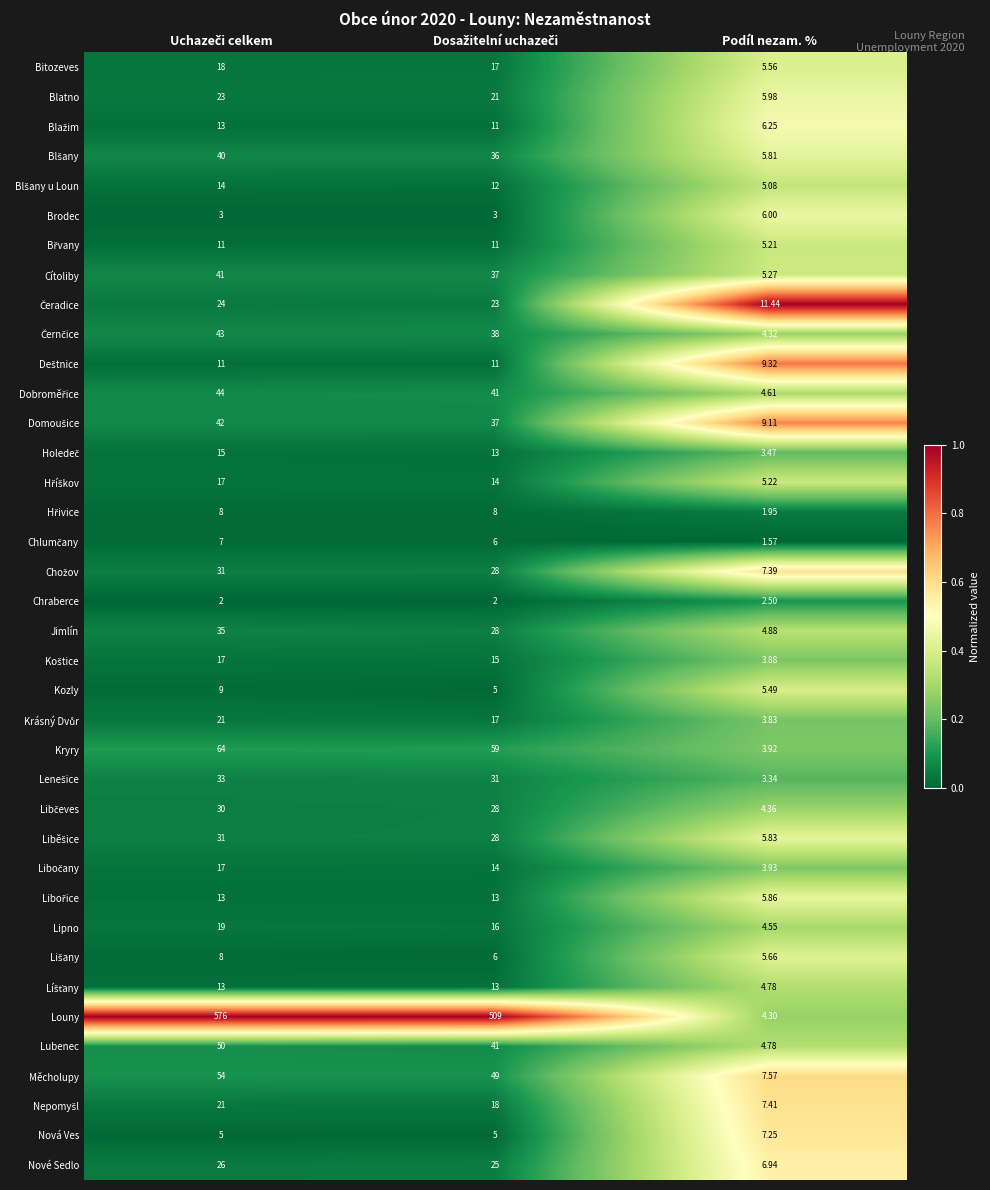

How many data points does each series have?

3